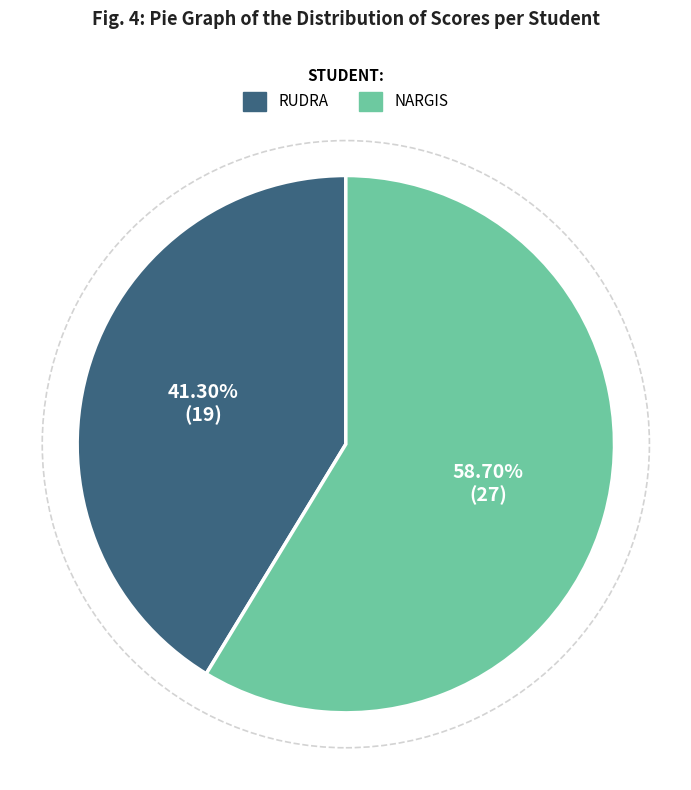

To the nearest percent, what portion does RUDRA represent?

41%